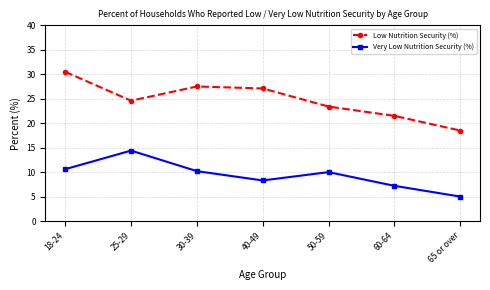

Is it true that Very Low Nutrition Security (%) equals 10.0 at 50-59?

True